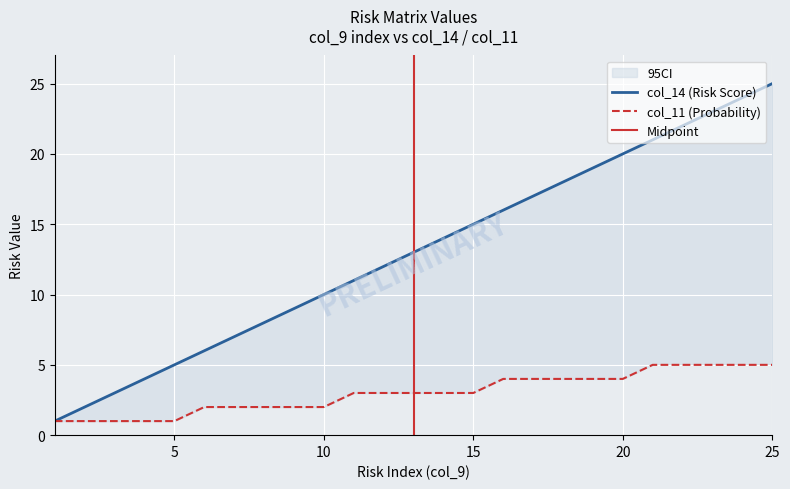

Count the col_11 values in the range 2 to 4.

15